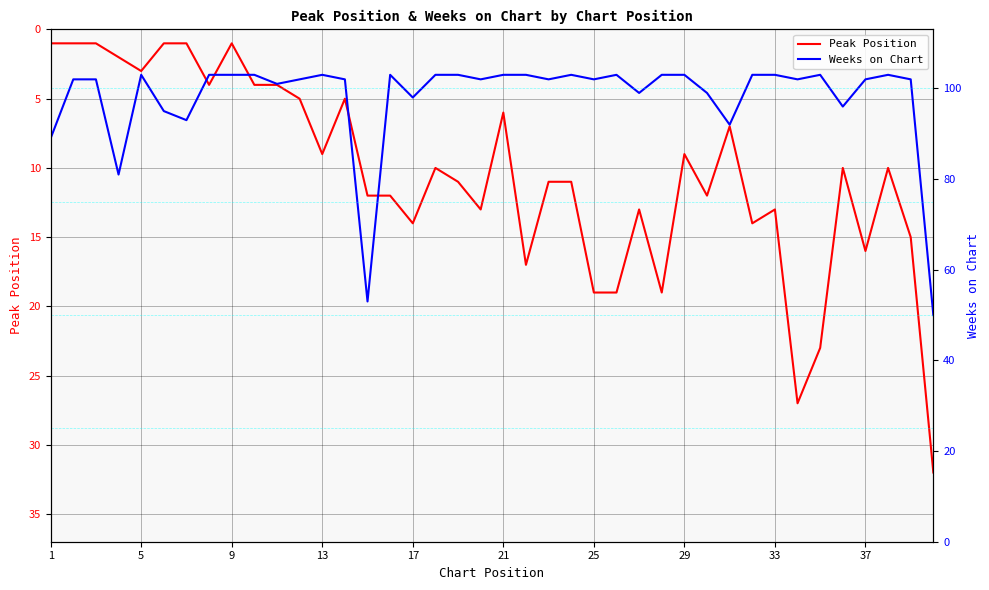

How many lines are shown in the chart?

2